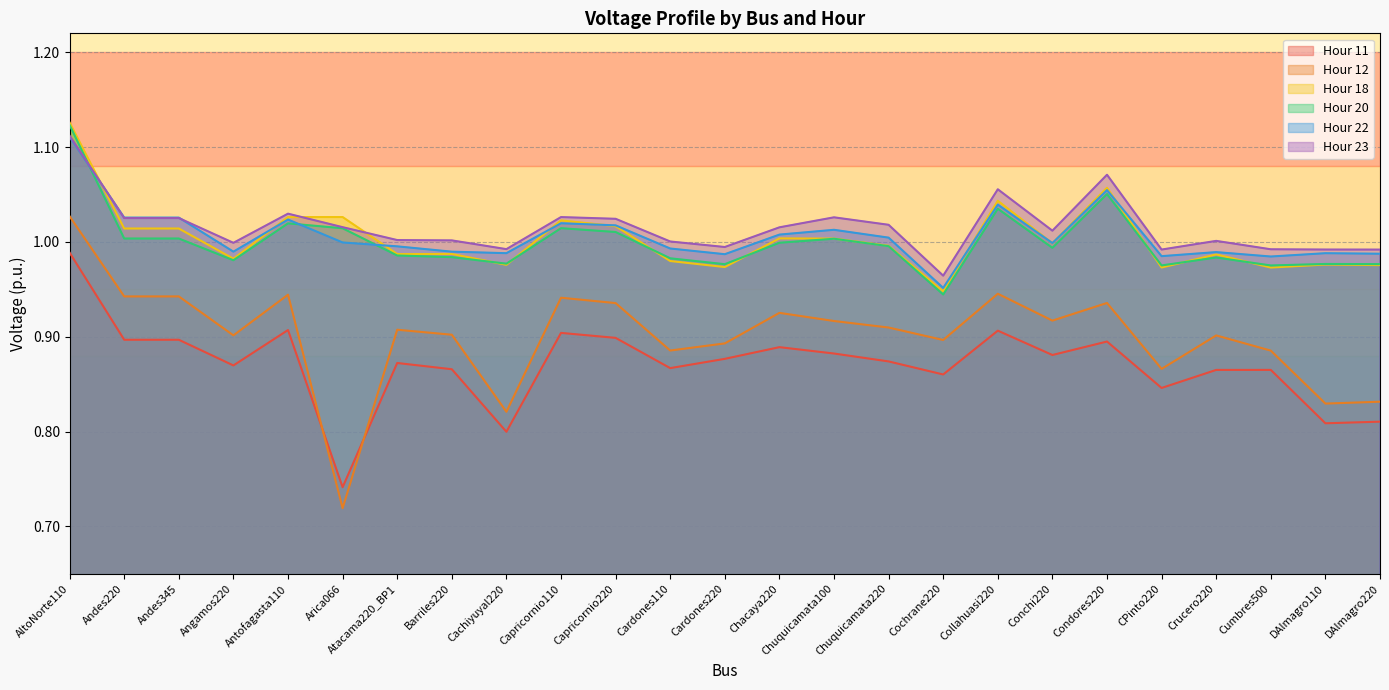

Reading left to right, extract all data points from this chart.

Hour 11: AltoNorte110=1.0	Andes220=0.9	Andes345=0.9	Angamos220=0.9	Antofagasta110=0.9	Arica066=0.7	Atacama220_BP1=0.9	Barriles220=0.9	Cachiyuyal220=0.8	Capricornio110=0.9	Capricornio220=0.9	Cardones110=0.9	Cardones220=0.9	Chacaya220=0.9	Chuquicamata100=0.9	Chuquicamata220=0.9	Cochrane220=0.9	Collahuasi220=0.9	Conchi220=0.9	Condores220=0.9	CPinto220=0.8	Crucero220=0.9	Cumbres500=0.9	DAlmagro110=0.8	DAlmagro220=0.8
Hour 12: AltoNorte110=1.0	Andes220=0.9	Andes345=0.9	Angamos220=0.9	Antofagasta110=0.9	Arica066=0.7	Atacama220_BP1=0.9	Barriles220=0.9	Cachiyuyal220=0.8	Capricornio110=0.9	Capricornio220=0.9	Cardones110=0.9	Cardones220=0.9	Chacaya220=0.9	Chuquicamata100=0.9	Chuquicamata220=0.9	Cochrane220=0.9	Collahuasi220=0.9	Conchi220=0.9	Condores220=0.9	CPinto220=0.9	Crucero220=0.9	Cumbres500=0.9	DAlmagro110=0.8	DAlmagro220=0.8
Hour 18: AltoNorte110=1.1	Andes220=1.0	Andes345=1.0	Angamos220=1.0	Antofagasta110=1.0	Arica066=1.0	Atacama220_BP1=1.0	Barriles220=1.0	Cachiyuyal220=1.0	Capricornio110=1.0	Capricornio220=1.0	Cardones110=1.0	Cardones220=1.0	Chacaya220=1.0	Chuquicamata100=1.0	Chuquicamata220=1.0	Cochrane220=0.9	Collahuasi220=1.0	Conchi220=1.0	Condores220=1.1	CPinto220=1.0	Crucero220=1.0	Cumbres500=1.0	DAlmagro110=1.0	DAlmagro220=1.0
Hour 20: AltoNorte110=1.1	Andes220=1.0	Andes345=1.0	Angamos220=1.0	Antofagasta110=1.0	Arica066=1.0	Atacama220_BP1=1.0	Barriles220=1.0	Cachiyuyal220=1.0	Capricornio110=1.0	Capricornio220=1.0	Cardones110=1.0	Cardones220=1.0	Chacaya220=1.0	Chuquicamata100=1.0	Chuquicamata220=1.0	Cochrane220=0.9	Collahuasi220=1.0	Conchi220=1.0	Condores220=1.1	CPinto220=1.0	Crucero220=1.0	Cumbres500=1.0	DAlmagro110=1.0	DAlmagro220=1.0
Hour 22: AltoNorte110=1.1	Andes220=1.0	Andes345=1.0	Angamos220=1.0	Antofagasta110=1.0	Arica066=1.0	Atacama220_BP1=1.0	Barriles220=1.0	Cachiyuyal220=1.0	Capricornio110=1.0	Capricornio220=1.0	Cardones110=1.0	Cardones220=1.0	Chacaya220=1.0	Chuquicamata100=1.0	Chuquicamata220=1.0	Cochrane220=1.0	Collahuasi220=1.0	Conchi220=1.0	Condores220=1.1	CPinto220=1.0	Crucero220=1.0	Cumbres500=1.0	DAlmagro110=1.0	DAlmagro220=1.0
Hour 23: AltoNorte110=1.1	Andes220=1.0	Andes345=1.0	Angamos220=1.0	Antofagasta110=1.0	Arica066=1.0	Atacama220_BP1=1.0	Barriles220=1.0	Cachiyuyal220=1.0	Capricornio110=1.0	Capricornio220=1.0	Cardones110=1.0	Cardones220=1.0	Chacaya220=1.0	Chuquicamata100=1.0	Chuquicamata220=1.0	Cochrane220=1.0	Collahuasi220=1.1	Conchi220=1.0	Condores220=1.1	CPinto220=1.0	Crucero220=1.0	Cumbres500=1.0	DAlmagro110=1.0	DAlmagro220=1.0